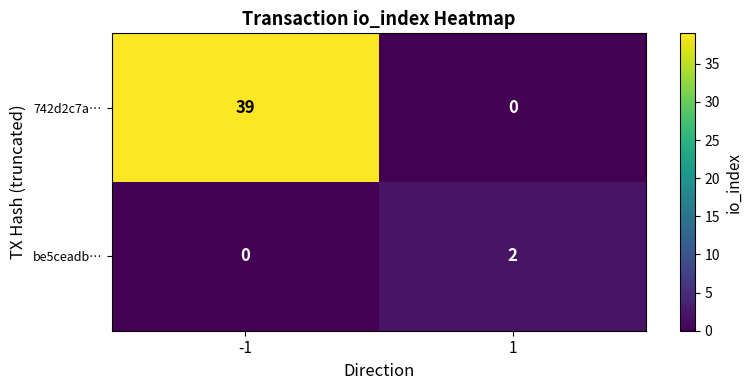

What is the difference between the 742d2c7a… values at -1 and 1?

39